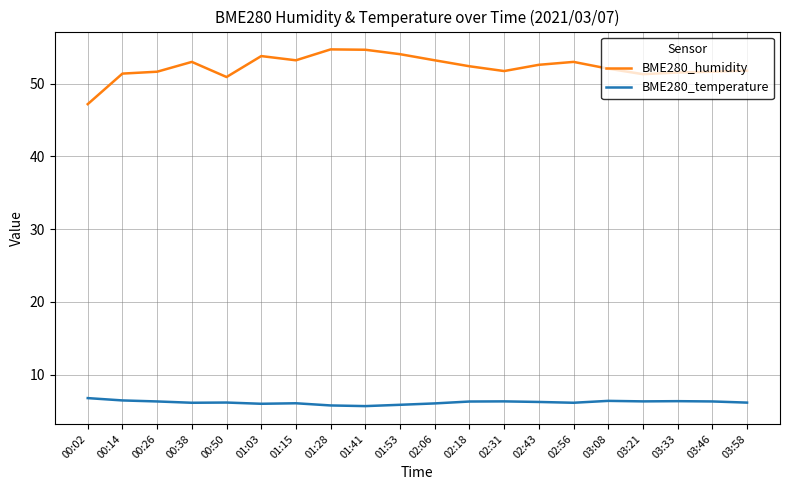

The value of BME280_humidity at 00:26 is 51.6. True or false?

True